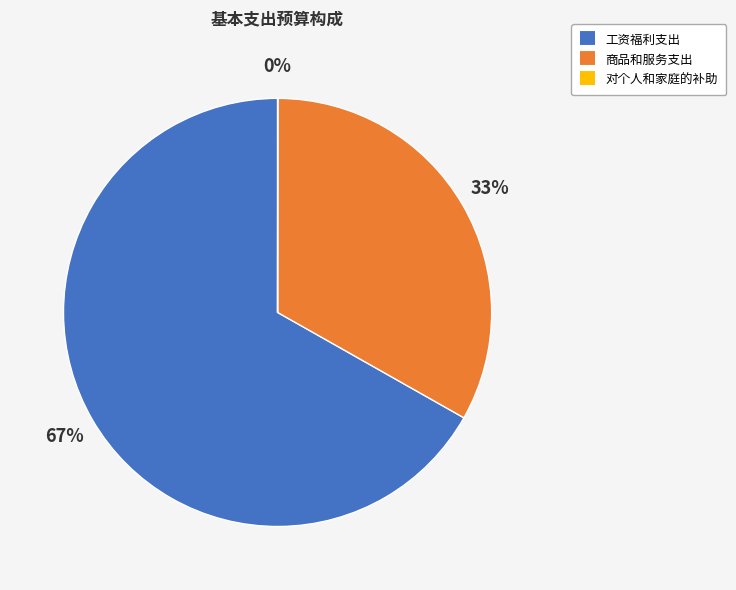

Is the sum of 工资福利支出 and 商品和服务支出 greater than half?

Yes